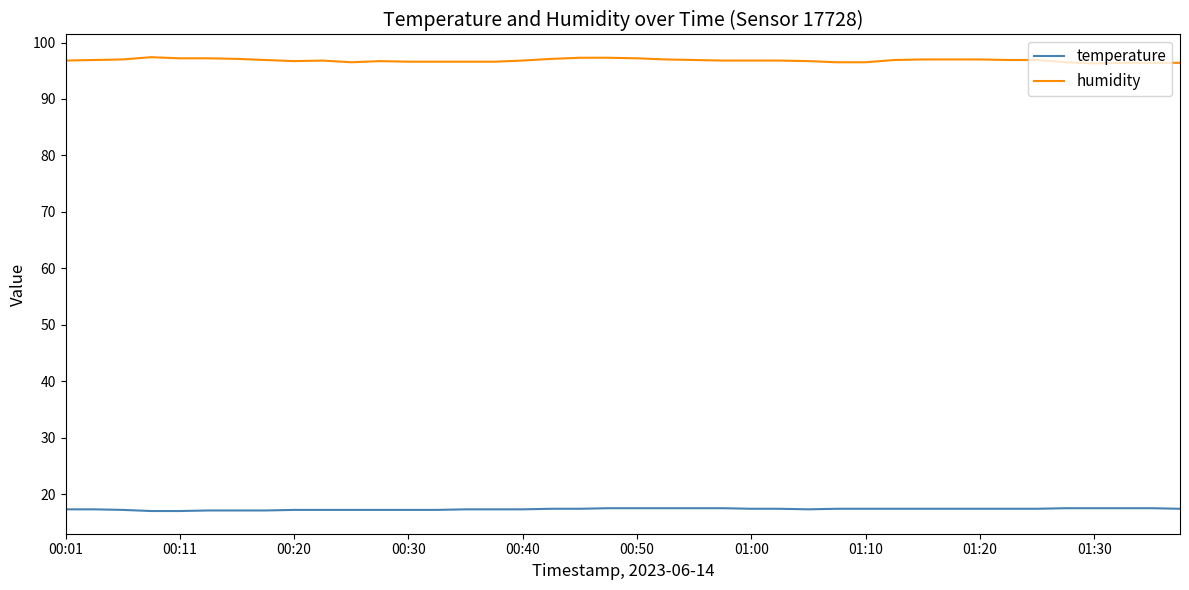

Which series has the largest total across all categories?

humidity